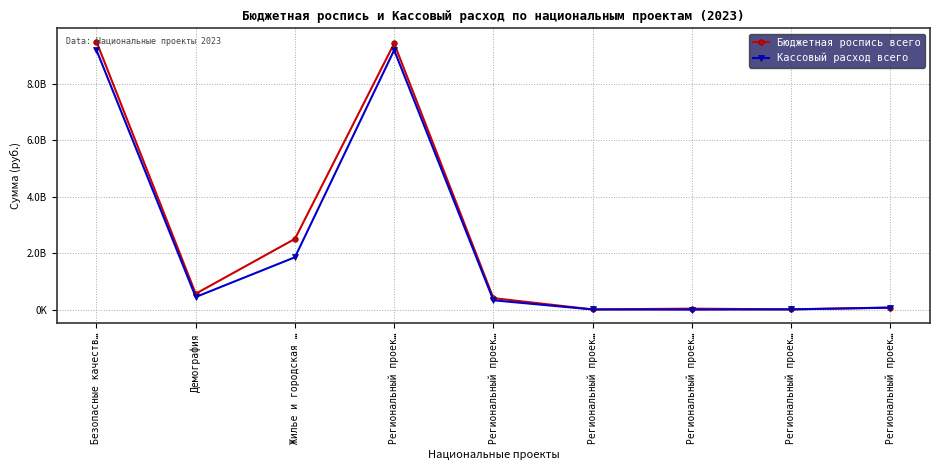

How many interior local valleys does the Бюджетная роспись всего series have?

3